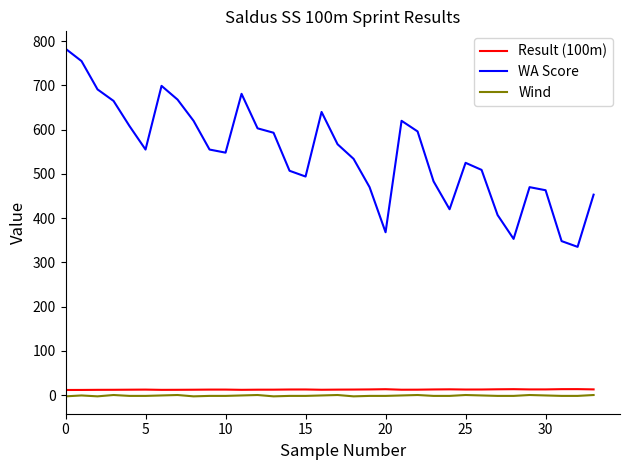

Which series has the largest total across all categories?

WA Score